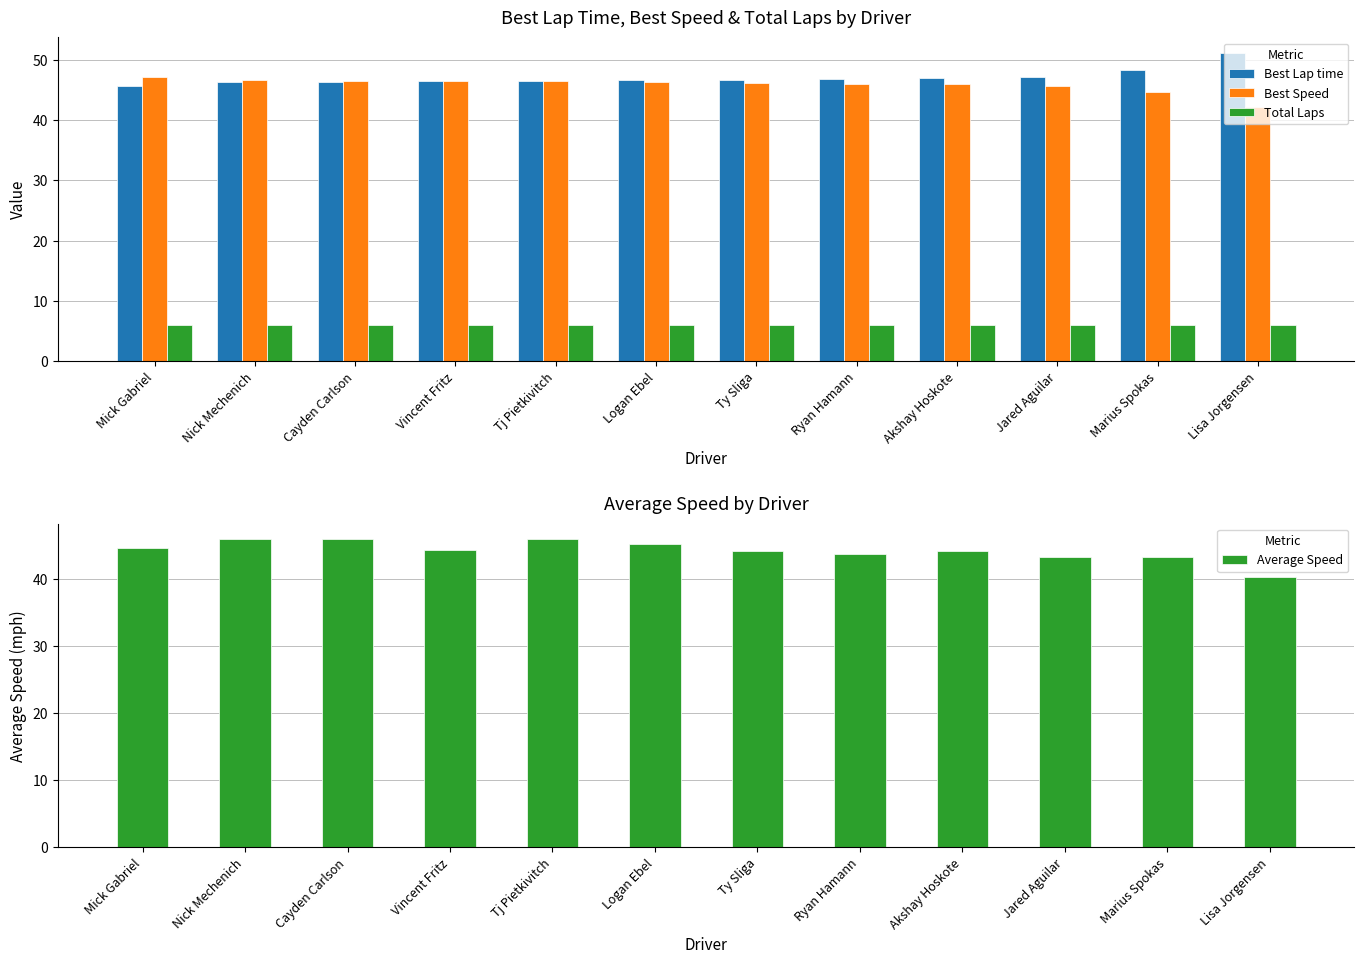

Which series has the largest range (max minus min)?

Average Speed